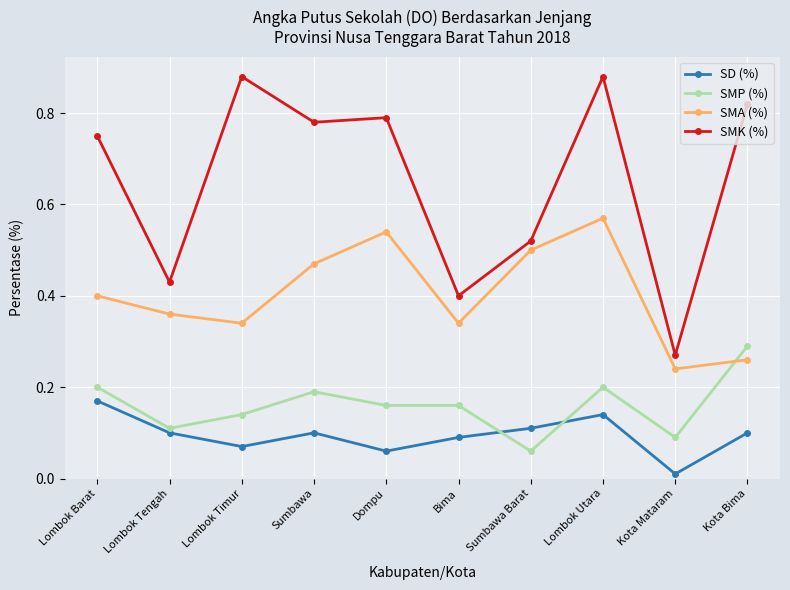

At which category is the sum across all series the highest?

Lombok Utara